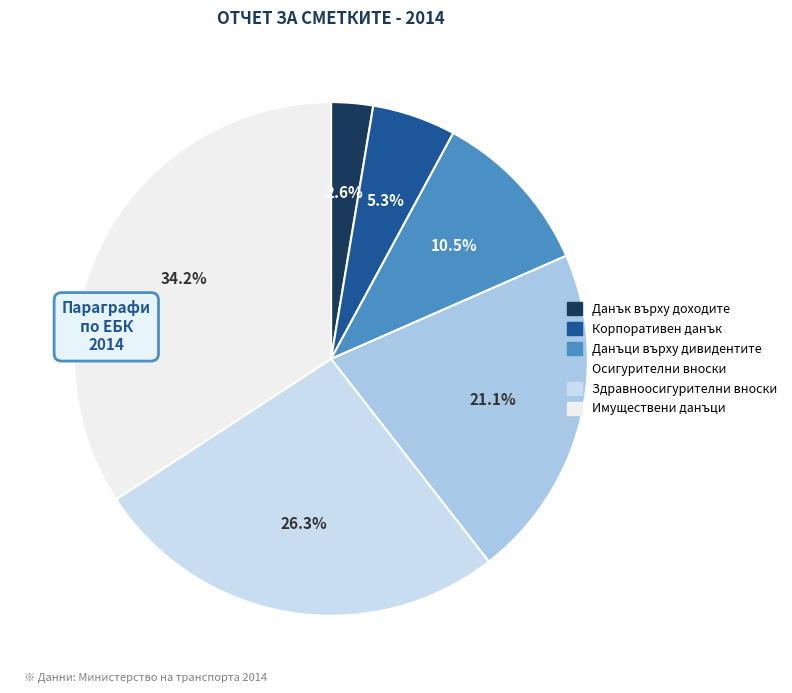

What percentage is the Здравноосигурителни вноски slice, to the nearest percent?

26%